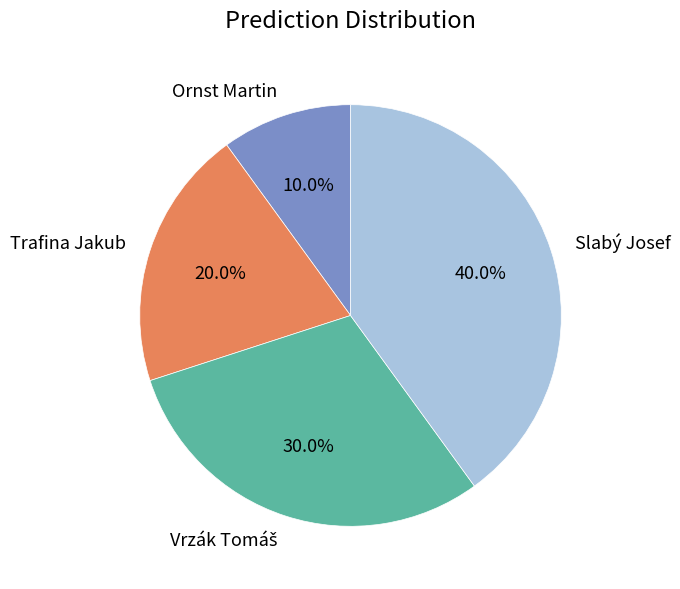

Is there a majority slice in this chart?

No